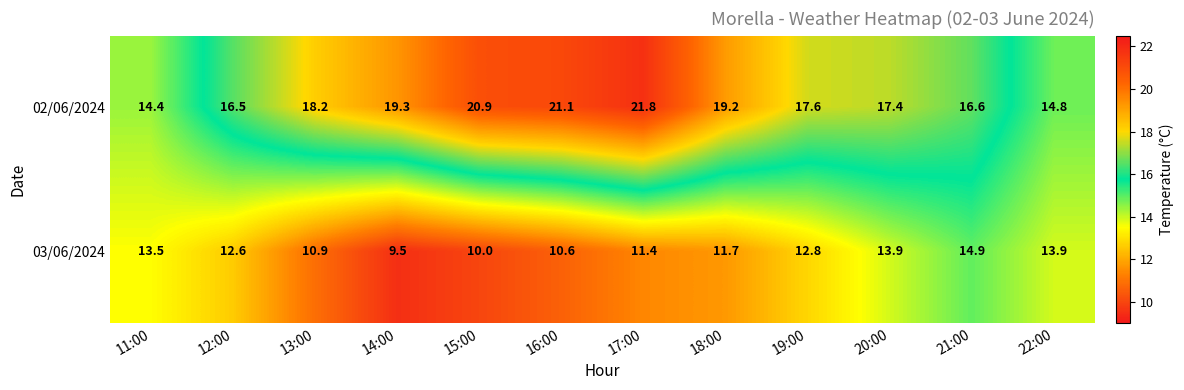

At which label is 02/06/2024 closest to 18?

13:00